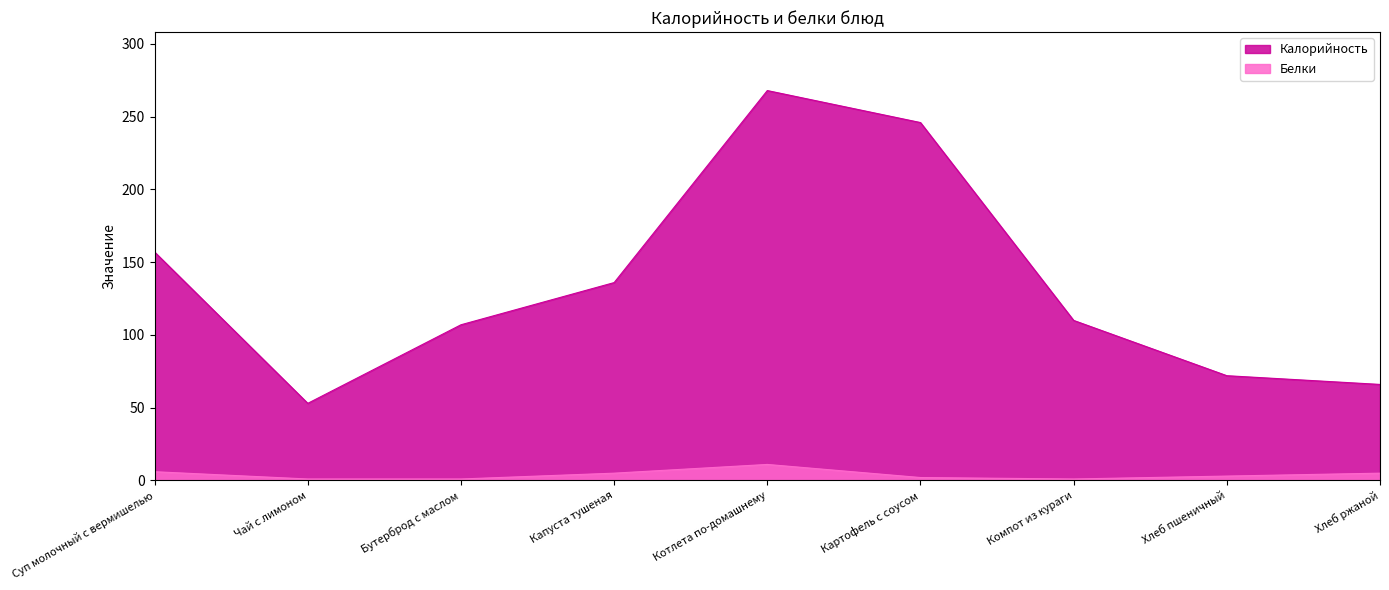

How many lines are shown in the chart?

2